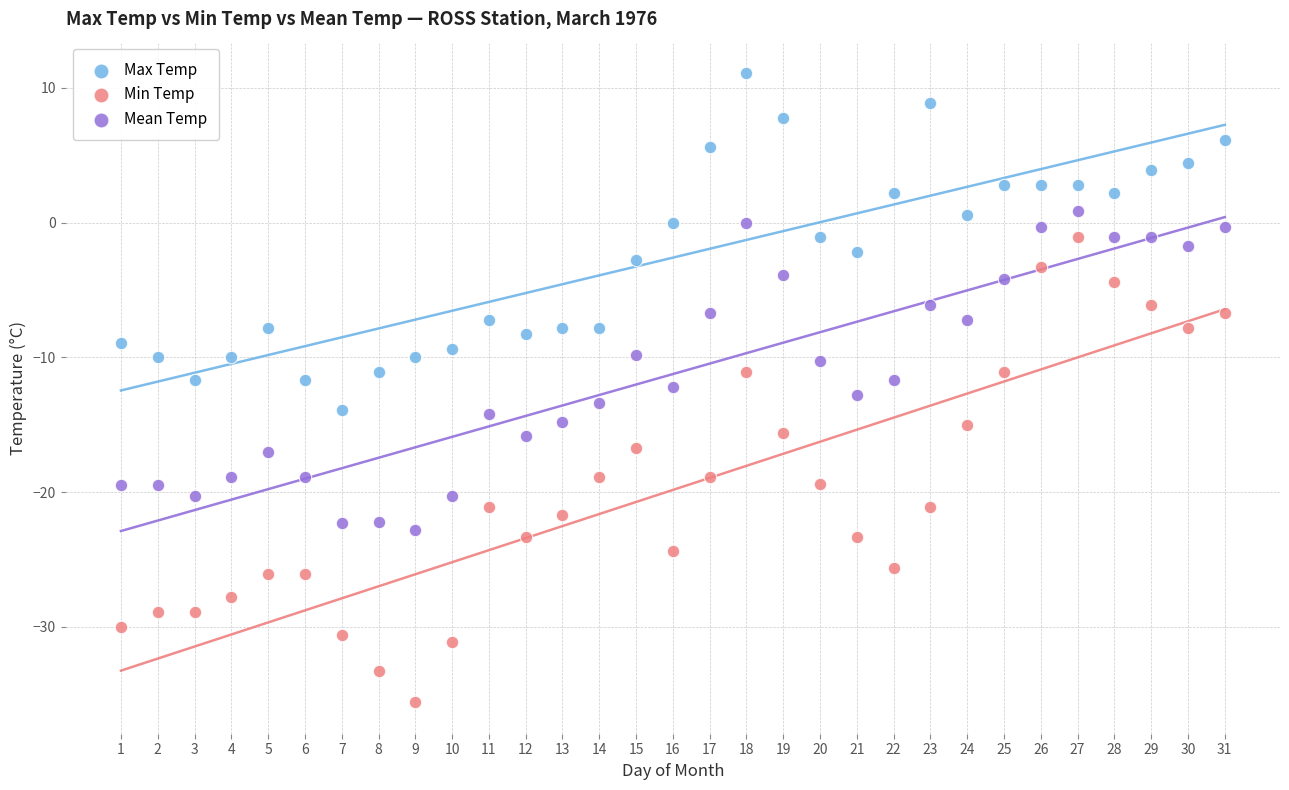

Across all data points, what is the range of X values (max minus min)?

30.0